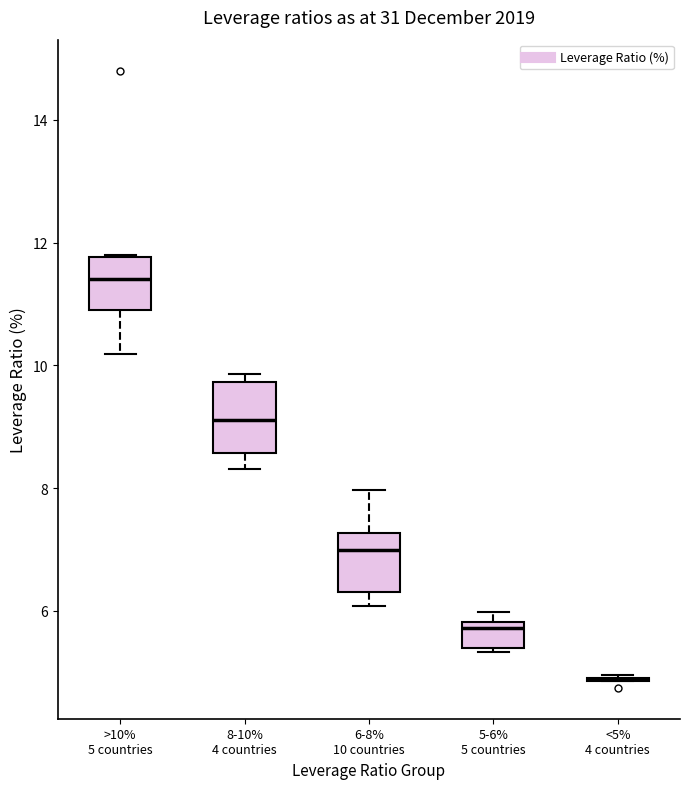

Reading left to right, transcribe this box plot: for each box, give where its median line is, the range the box spans, and where its two whiskers end, as read against the y-axis. The values are not printed on the chart, so give them approximately, as read against the axis.

>10% 5 countries: median 11.4, box 11.0 to 11.8, whiskers 10.2 to 11.8
8-10% 4 countries: median 9.2, box 8.6 to 9.8, whiskers 8.4 to 9.8 (just above the box's upper edge)
6-8% 10 countries: median 7.0, box 6.4 to 7.2, whiskers 6.0 to 8.0
5-6% 5 countries: median 5.8 (just below the box's upper edge), box 5.4 to 5.8, whiskers 5.4 (just below the box's lower edge) to 6.0
<5% 4 countries: box collapsed to a line at 4.8, whiskers 4.8 to 5.0